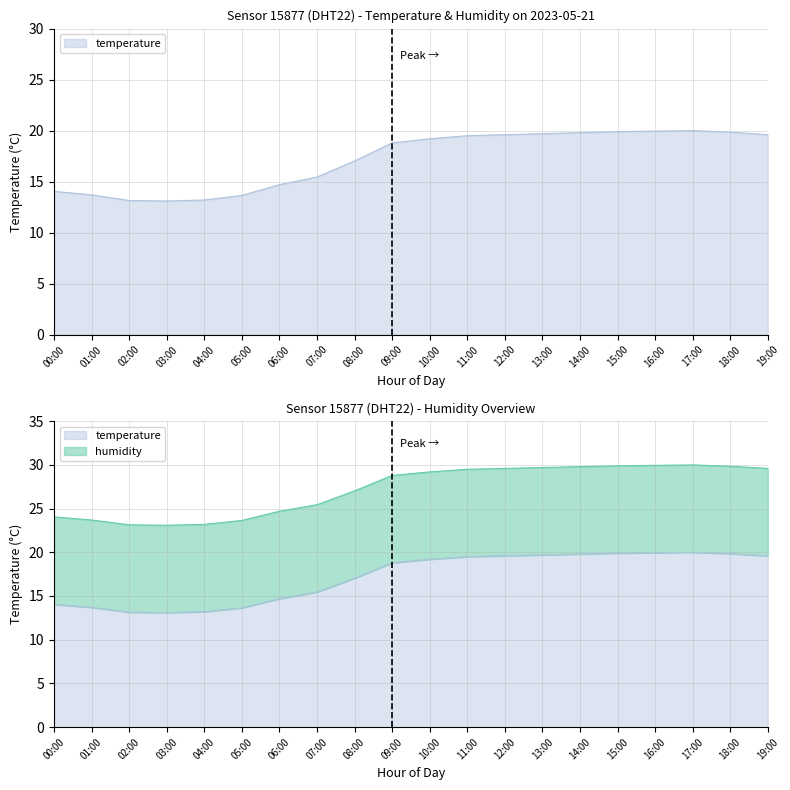

Is it true that the value at 08:00 is 6.2?

False